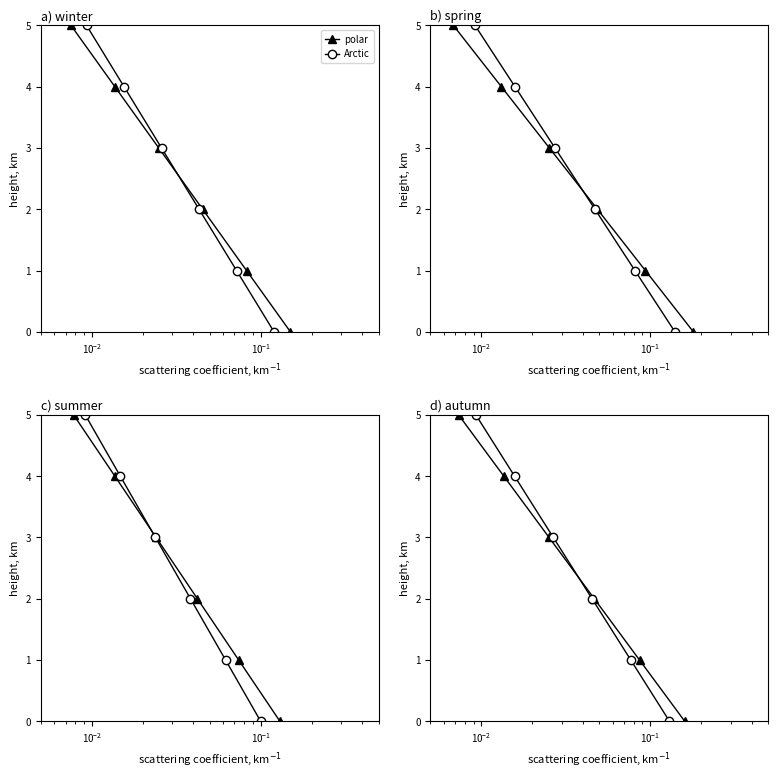

Is the value of polar at $\mathdefault{10^{1}}$ greater than the value of Arctic at $\mathdefault{10^{-3}}$?

Yes